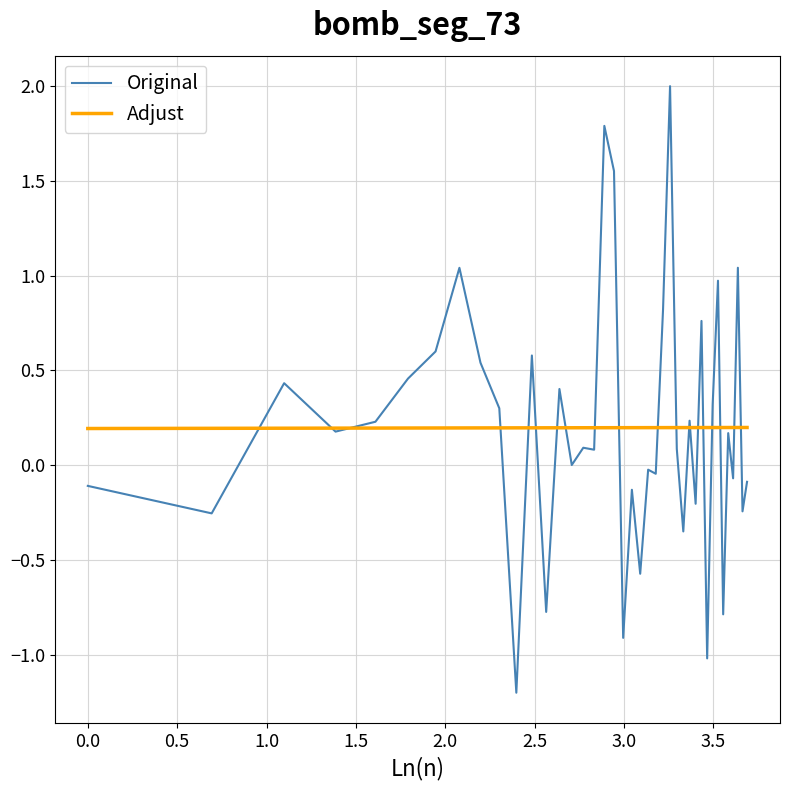

What is the minimum value for Original?

-1.2